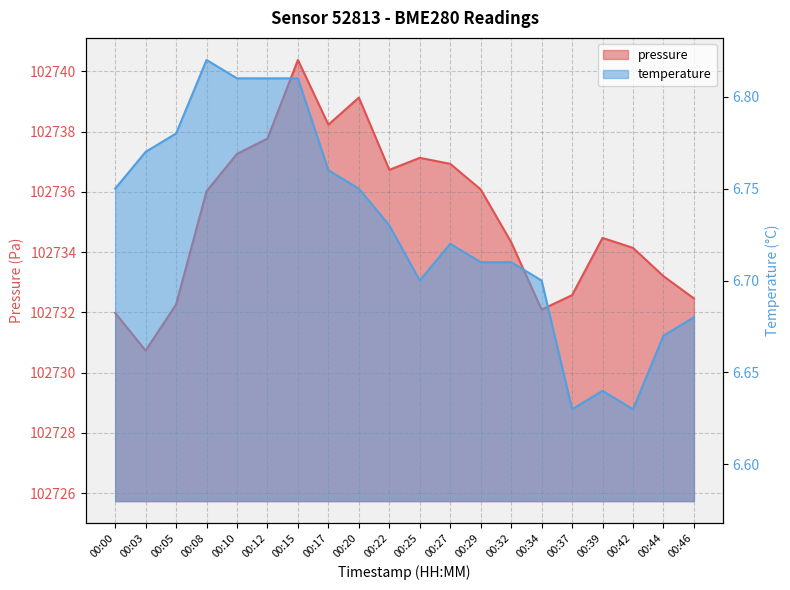

What is the sum of the pressure values at 00:29 and 00:46?

205468.5